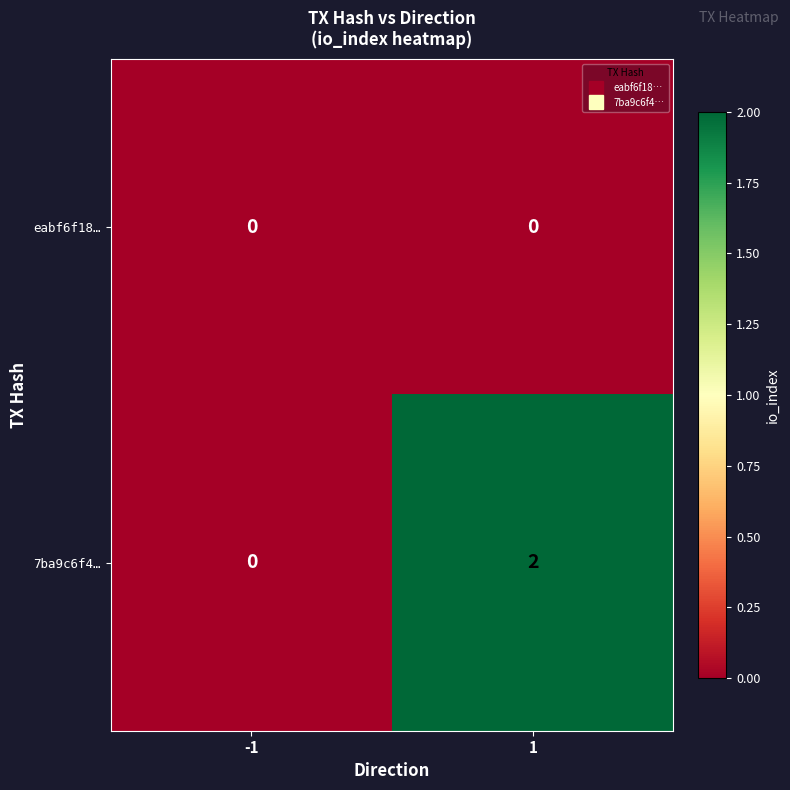

Which series has the largest total across all categories?

7ba9c6f4…